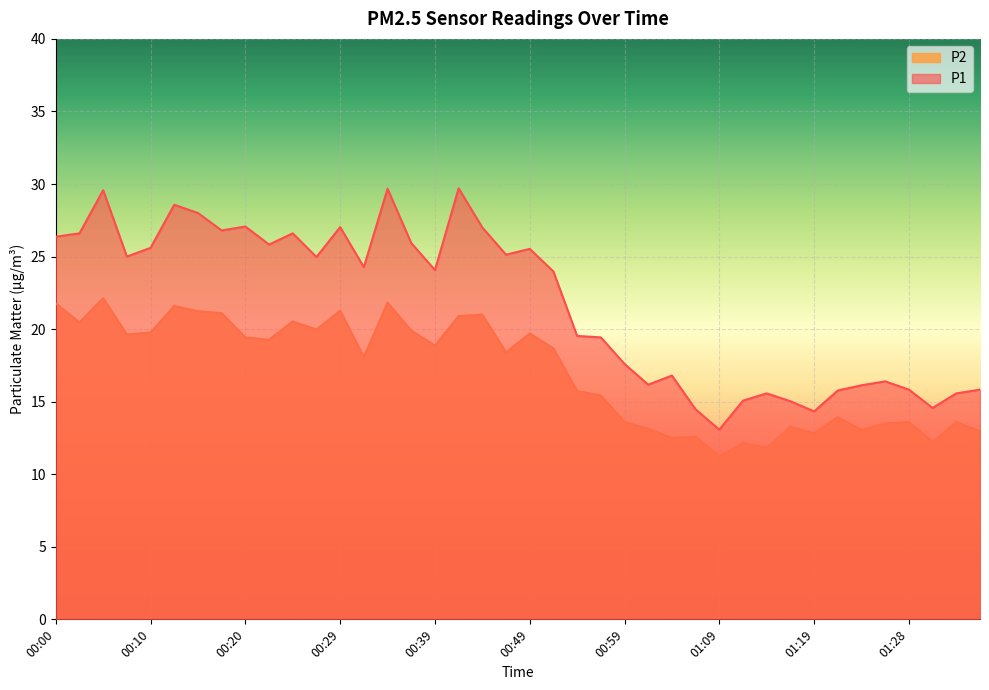

What value does the P2 series have at 01:01?

13.1